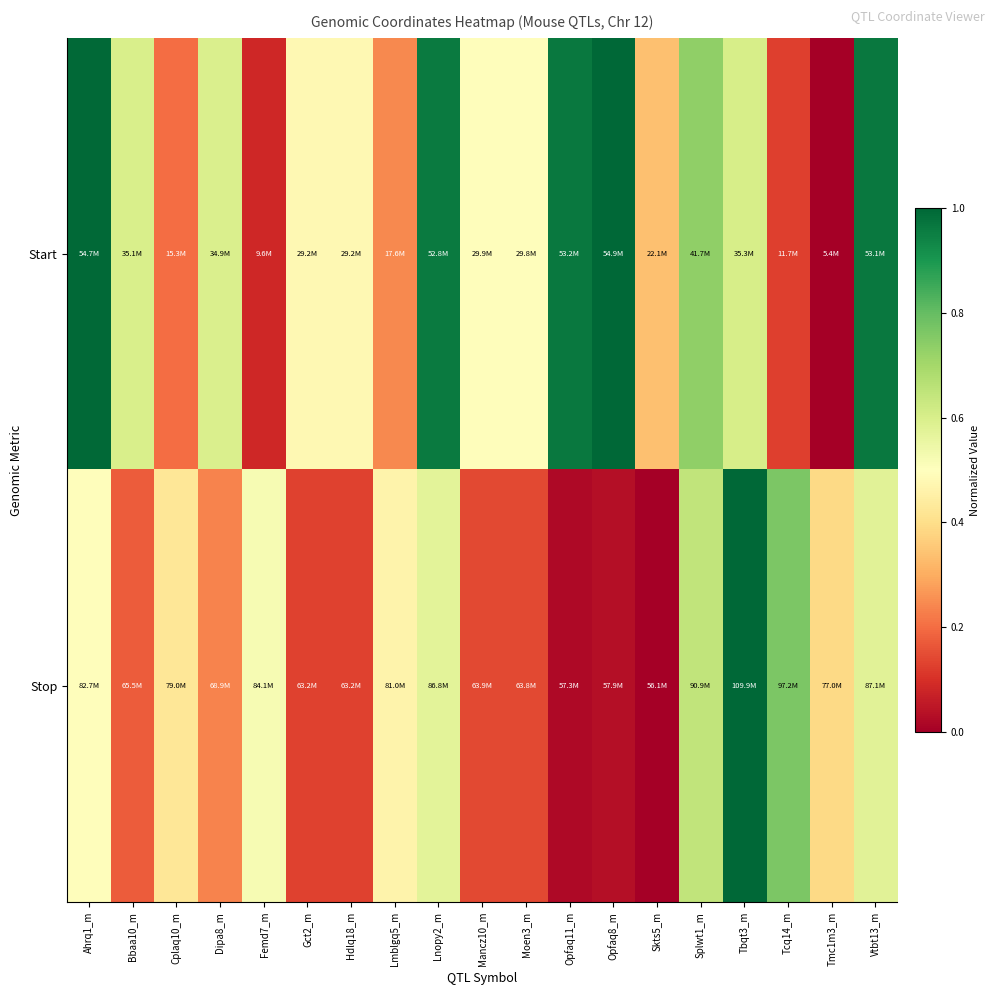

Reading left to right, extract all data points from this chart.

Start: Ahrq1_m=1.0	Bbaa10_m=0.6	Cplaq10_m=0.2	Dipa8_m=0.6	Femd7_m=0.1	Gct2_m=0.5	Hdlq18_m=0.5	Lmblgq5_m=0.2	Lnopy2_m=1.0	Mancz10_m=0.5	Moen3_m=0.5	Opfaq11_m=1.0	Opfaq8_m=1.0	Skts5_m=0.3	Splwt1_m=0.7	Tbqt3_m=0.6	Tcq14_m=0.1	Tmc1m3_m=0.0	Vtbt13_m=1.0
Stop: Ahrq1_m=0.5	Bbaa10_m=0.2	Cplaq10_m=0.4	Dipa8_m=0.2	Femd7_m=0.5	Gct2_m=0.1	Hdlq18_m=0.1	Lmblgq5_m=0.5	Lnopy2_m=0.6	Mancz10_m=0.1	Moen3_m=0.1	Opfaq11_m=0.0	Opfaq8_m=0.0	Skts5_m=0.0	Splwt1_m=0.6	Tbqt3_m=1.0	Tcq14_m=0.8	Tmc1m3_m=0.4	Vtbt13_m=0.6